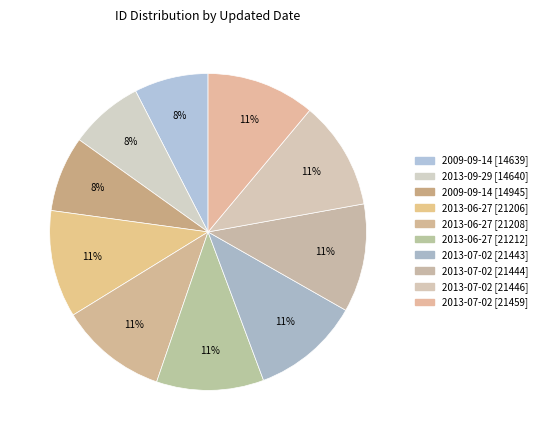

Is it true that 2009-09-14 [14945] is 8% of the pie?

True